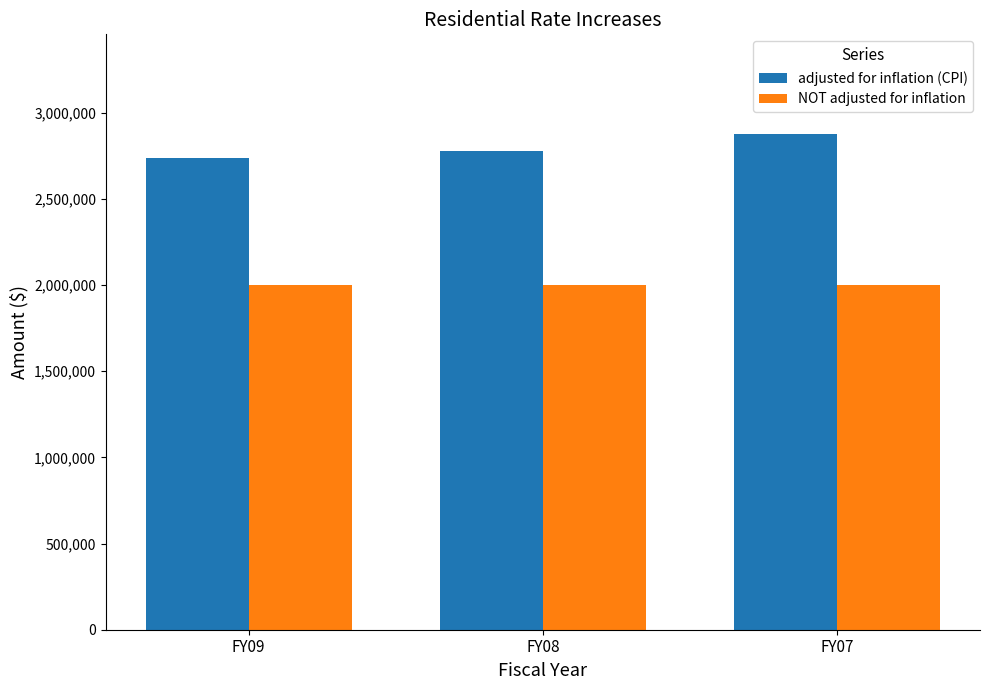

Is it true that NOT adjusted for inflation equals 2000000 at FY07?

True